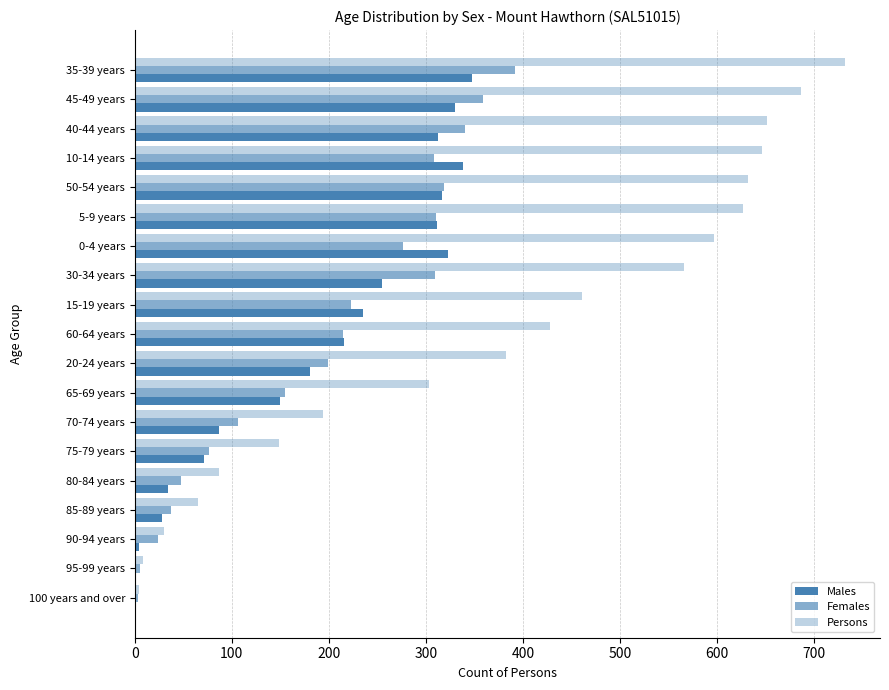

How many data points does each series have?

19